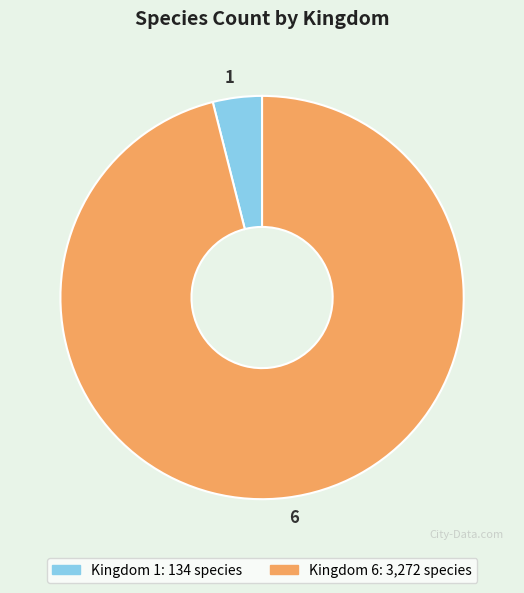

What is the ratio of the value at 6 to the value at 1?

24.4